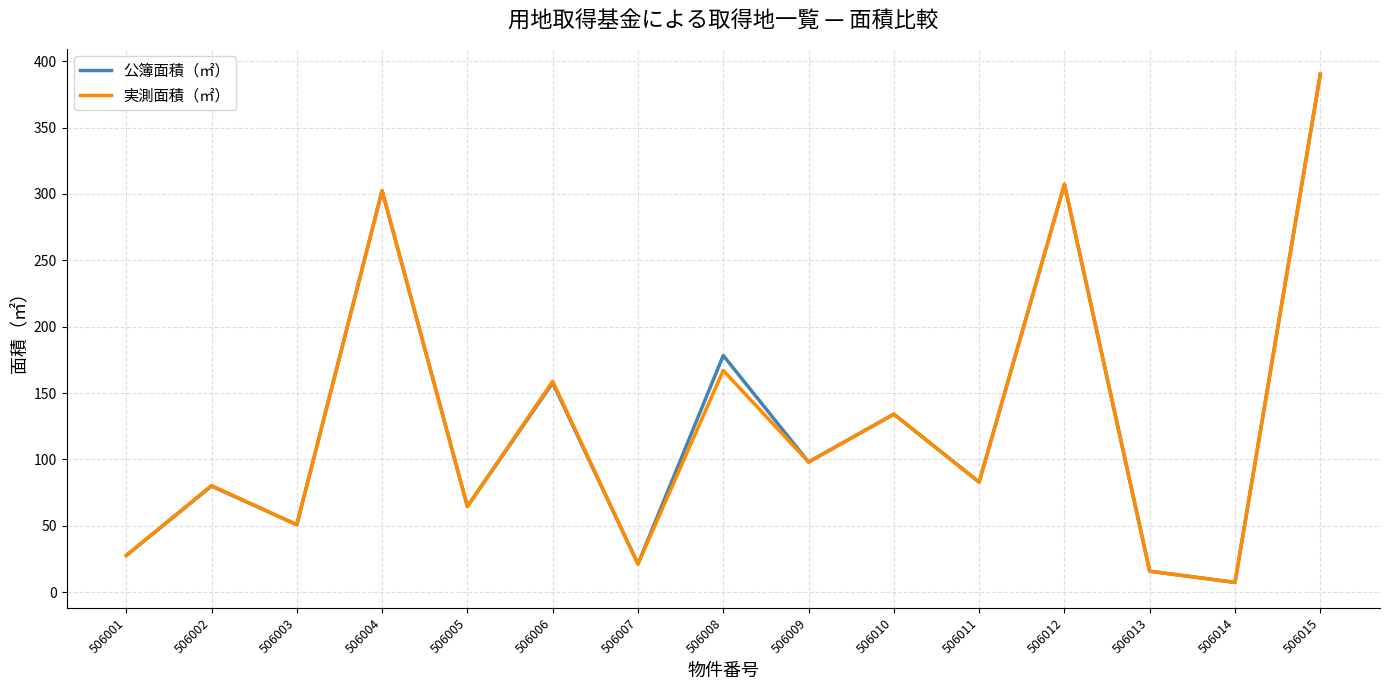

What is the sum of the 公簿面積（㎡） values at 506009 and 506003?

149.0